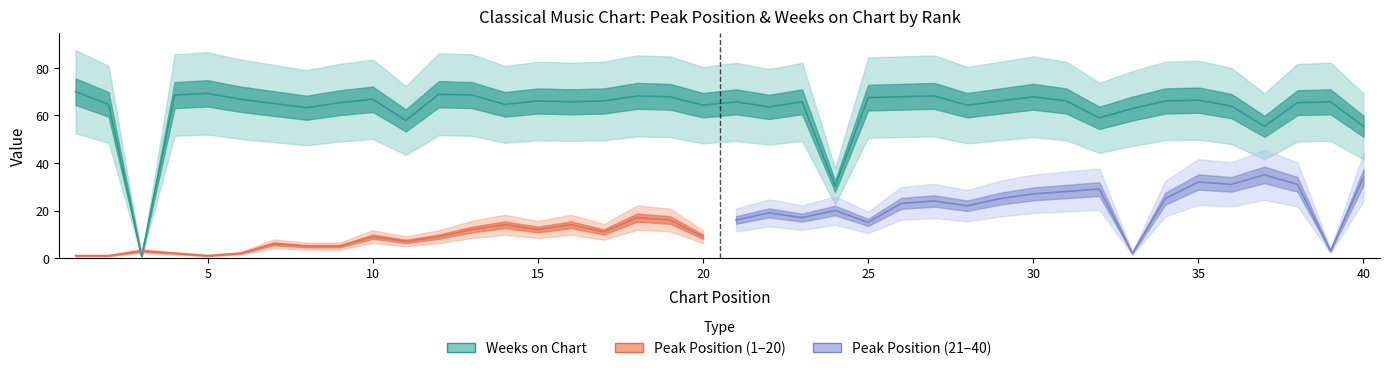

Is this an area chart (filled region under the line)?

No